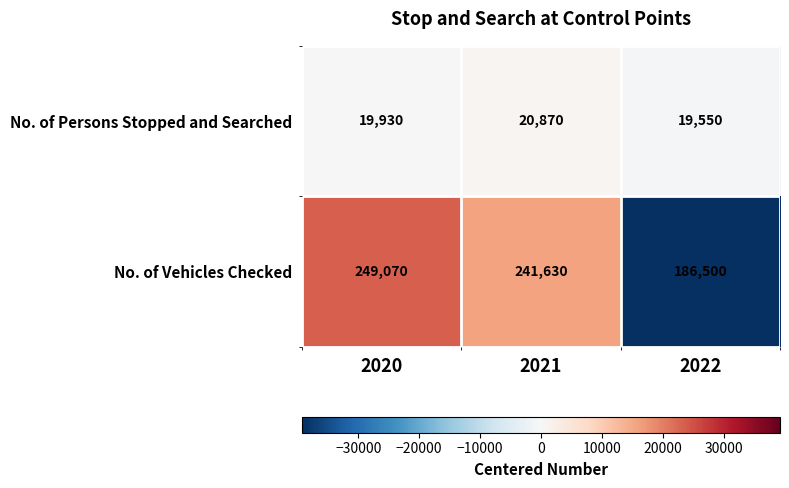

What is the smallest value displayed?

19550